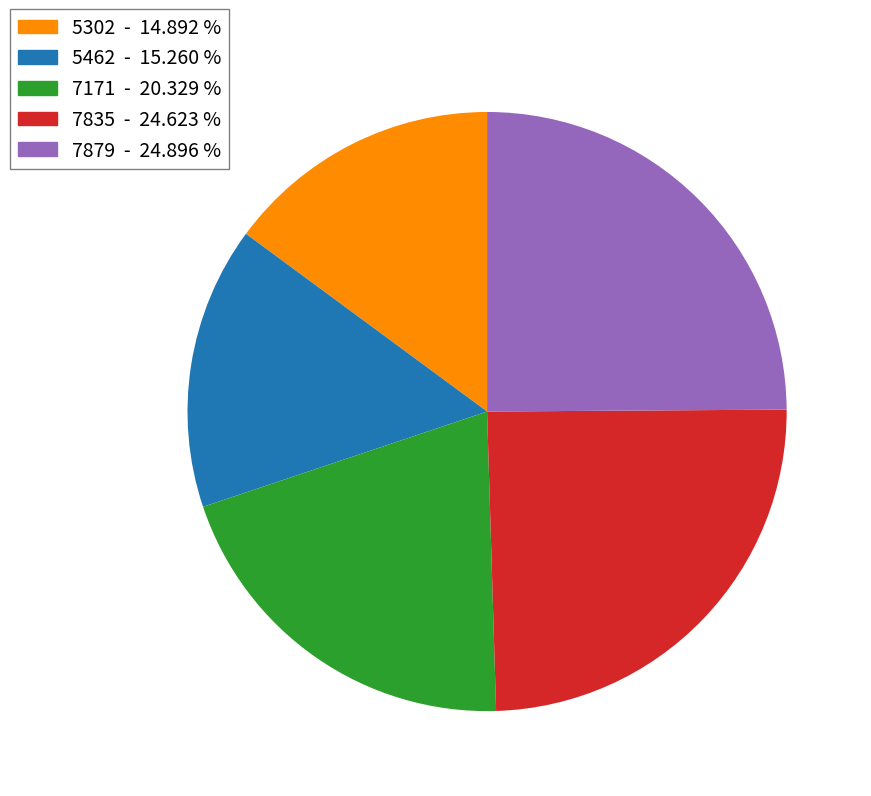

Count the number of slices in the pie.

5